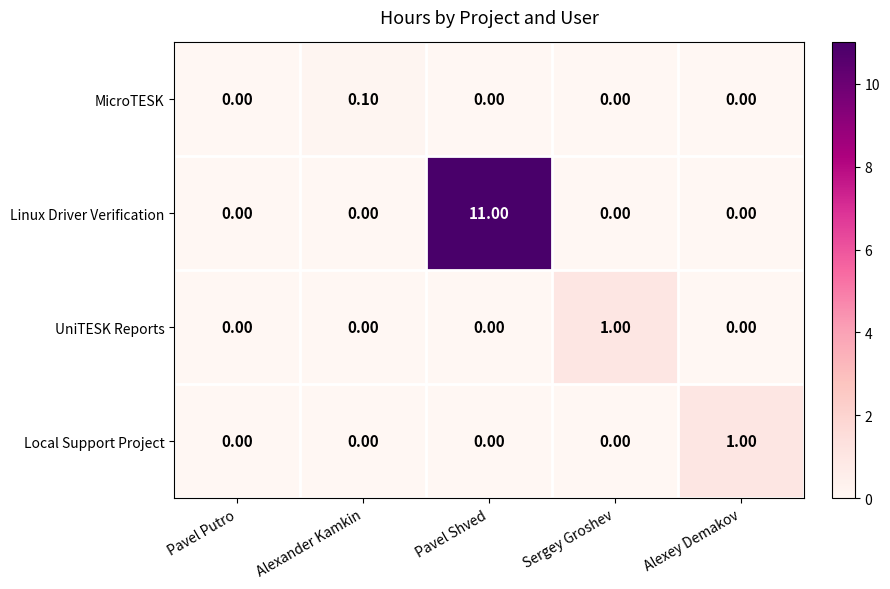

Which label corresponds to the largest value in the chart?

Pavel Shved